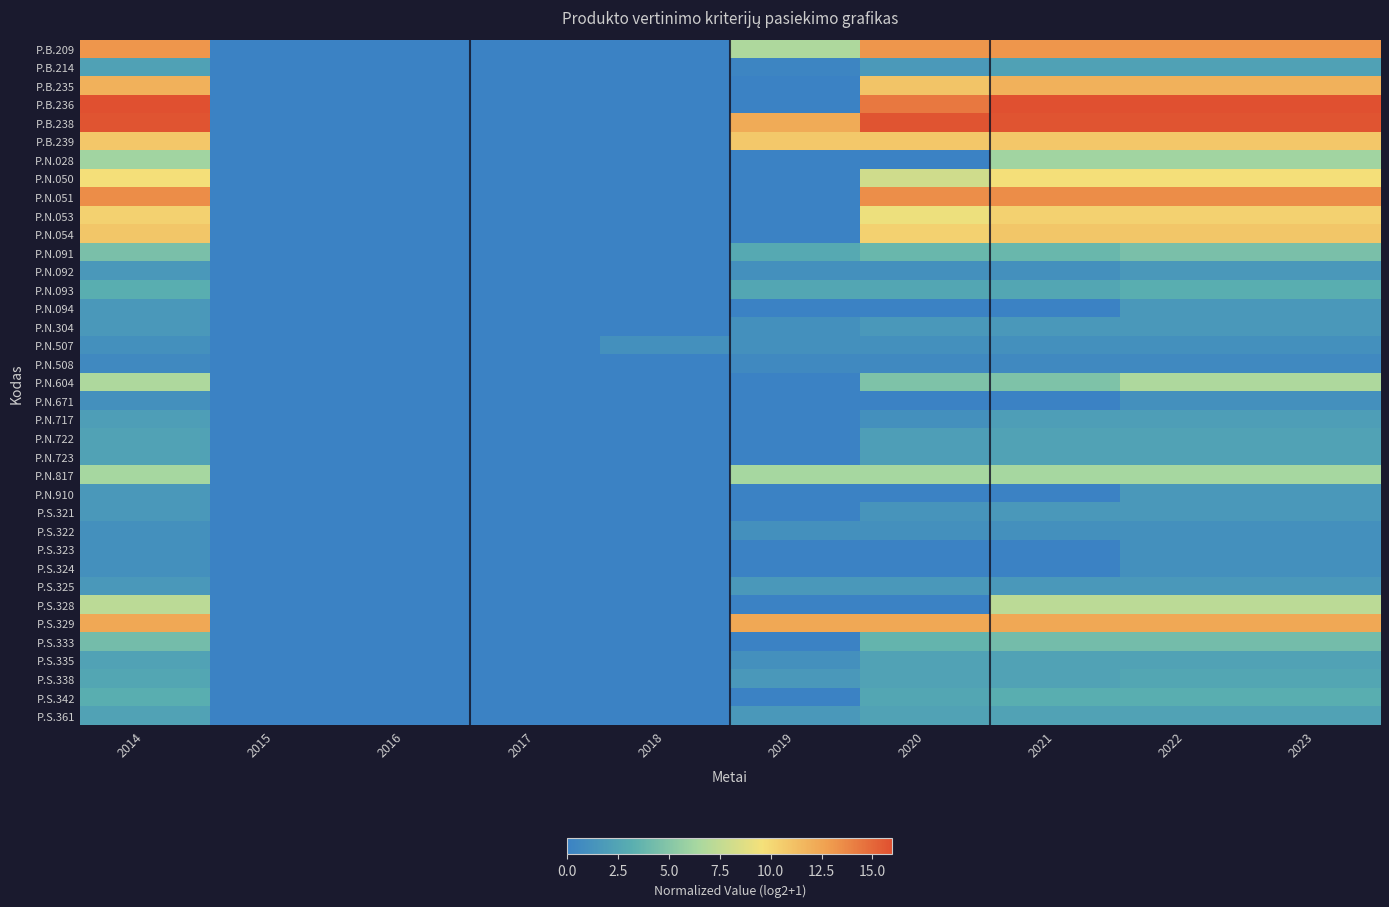

Reading right to left, extract all data points from this chart.

P.B.209: 2023=13.1	2022=13.1	2021=13.1	2020=13.1	2019=6.7	2018=0.0	2017=0.0	2016=0.0	2015=0.0	2014=13.1
P.B.214: 2023=2.3	2022=2.3	2021=2.3	2020=1.7	2019=0.3	2018=0.0	2017=0.0	2016=0.0	2015=0.0	2014=2.3
P.B.235: 2023=11.9	2022=11.9	2021=11.9	2020=11.0	2019=0.0	2018=0.0	2017=0.0	2016=0.0	2015=0.0	2014=11.9
P.B.236: 2023=16.0	2022=16.0	2021=16.0	2020=14.4	2019=0.0	2018=0.0	2017=0.0	2016=0.0	2015=0.0	2014=16.0
P.B.238: 2023=15.8	2022=15.8	2021=15.8	2020=15.8	2019=12.2	2018=0.0	2017=0.0	2016=0.0	2015=0.0	2014=15.8
P.B.239: 2023=10.8	2022=10.8	2021=10.8	2020=10.8	2019=10.8	2018=0.0	2017=0.0	2016=0.0	2015=0.0	2014=10.8
P.N.028: 2023=6.1	2022=6.1	2021=6.1	2020=0.0	2019=0.0	2018=0.0	2017=0.0	2016=0.0	2015=0.0	2014=6.1
P.N.050: 2023=9.7	2022=9.7	2021=9.7	2020=8.0	2019=0.0	2018=0.0	2017=0.0	2016=0.0	2015=0.0	2014=9.7
P.N.051: 2023=13.5	2022=13.5	2021=13.5	2020=13.5	2019=0.0	2018=0.0	2017=0.0	2016=0.0	2015=0.0	2014=13.5
P.N.053: 2023=10.3	2022=10.3	2021=10.3	2020=9.3	2019=0.0	2018=0.0	2017=0.0	2016=0.0	2015=0.0	2014=10.3
P.N.054: 2023=10.9	2022=10.9	2021=10.9	2020=10.3	2019=0.0	2018=0.0	2017=0.0	2016=0.0	2015=0.0	2014=10.9
P.N.091: 2023=4.5	2022=4.5	2021=3.9	2020=3.9	2019=2.8	2018=0.0	2017=0.0	2016=0.0	2015=0.0	2014=4.5
P.N.092: 2023=1.6	2022=1.6	2021=1.0	2020=1.0	2019=1.0	2018=0.0	2017=0.0	2016=0.0	2015=0.0	2014=1.6
P.N.093: 2023=3.2	2022=3.2	2021=2.6	2020=2.6	2019=2.6	2018=0.0	2017=0.0	2016=0.0	2015=0.0	2014=3.2
P.N.094: 2023=1.6	2022=1.6	2021=0.0	2020=0.0	2019=0.0	2018=0.0	2017=0.0	2016=0.0	2015=0.0	2014=1.6
P.N.304: 2023=1.6	2022=1.6	2021=1.6	2020=1.6	2019=1.0	2018=0.0	2017=0.0	2016=0.0	2015=0.0	2014=1.6
P.N.507: 2023=1.0	2022=1.0	2021=1.0	2020=1.0	2019=1.0	2018=1.0	2017=0.0	2016=0.0	2015=0.0	2014=1.0
P.N.508: 2023=0.6	2022=0.6	2021=0.6	2020=0.6	2019=0.6	2018=0.0	2017=0.0	2016=0.0	2015=0.0	2014=0.6
P.N.604: 2023=6.7	2022=6.7	2021=4.7	2020=4.7	2019=0.0	2018=0.0	2017=0.0	2016=0.0	2015=0.0	2014=6.7
P.N.671: 2023=1.0	2022=1.0	2021=0.0	2020=0.0	2019=0.0	2018=0.0	2017=0.0	2016=0.0	2015=0.0	2014=1.0
P.N.717: 2023=2.0	2022=2.0	2021=2.0	2020=1.0	2019=0.0	2018=0.0	2017=0.0	2016=0.0	2015=0.0	2014=2.0
P.N.722: 2023=2.3	2022=2.3	2021=2.3	2020=2.0	2019=0.0	2018=0.0	2017=0.0	2016=0.0	2015=0.0	2014=2.3
P.N.723: 2023=2.3	2022=2.3	2021=2.3	2020=2.0	2019=0.0	2018=0.0	2017=0.0	2016=0.0	2015=0.0	2014=2.3
P.N.817: 2023=6.3	2022=6.3	2021=6.3	2020=6.3	2019=6.3	2018=0.0	2017=0.0	2016=0.0	2015=0.0	2014=6.3
P.N.910: 2023=1.6	2022=1.6	2021=0.0	2020=0.0	2019=0.0	2018=0.0	2017=0.0	2016=0.0	2015=0.0	2014=1.6
P.S.321: 2023=1.6	2022=1.6	2021=1.6	2020=1.3	2019=0.0	2018=0.0	2017=0.0	2016=0.0	2015=0.0	2014=1.6
P.S.322: 2023=1.0	2022=1.0	2021=1.0	2020=1.0	2019=1.0	2018=0.0	2017=0.0	2016=0.0	2015=0.0	2014=1.0
P.S.323: 2023=1.0	2022=1.0	2021=0.0	2020=0.0	2019=0.0	2018=0.0	2017=0.0	2016=0.0	2015=0.0	2014=1.0
P.S.324: 2023=1.0	2022=1.0	2021=0.0	2020=0.0	2019=0.0	2018=0.0	2017=0.0	2016=0.0	2015=0.0	2014=1.0
P.S.325: 2023=1.6	2022=1.6	2021=1.6	2020=1.6	2019=1.6	2018=0.0	2017=0.0	2016=0.0	2015=0.0	2014=1.6
P.S.328: 2023=7.2	2022=7.2	2021=7.2	2020=0.0	2019=0.0	2018=0.0	2017=0.0	2016=0.0	2015=0.0	2014=7.2
P.S.329: 2023=12.3	2022=12.3	2021=12.3	2020=12.3	2019=12.3	2018=0.0	2017=0.0	2016=0.0	2015=0.0	2014=12.3
P.S.333: 2023=4.2	2022=4.2	2021=4.2	2020=3.6	2019=0.0	2018=0.0	2017=0.0	2016=0.0	2015=0.0	2014=4.2
P.S.335: 2023=2.3	2022=2.3	2021=2.3	2020=2.3	2019=1.0	2018=0.0	2017=0.0	2016=0.0	2015=0.0	2014=2.3
P.S.338: 2023=2.6	2022=2.6	2021=2.3	2020=2.3	2019=1.6	2018=0.0	2017=0.0	2016=0.0	2015=0.0	2014=2.6
P.S.342: 2023=3.2	2022=3.2	2021=3.2	2020=2.6	2019=0.0	2018=0.0	2017=0.0	2016=0.0	2015=0.0	2014=3.2
P.S.361: 2023=2.3	2022=2.3	2021=2.3	2020=2.3	2019=1.6	2018=0.0	2017=0.0	2016=0.0	2015=0.0	2014=2.3